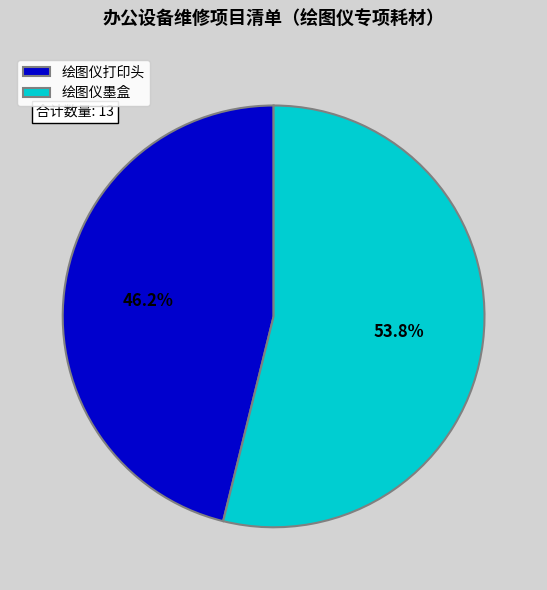

Is it true that 绘图仪打印头 is 55% of the pie?

False